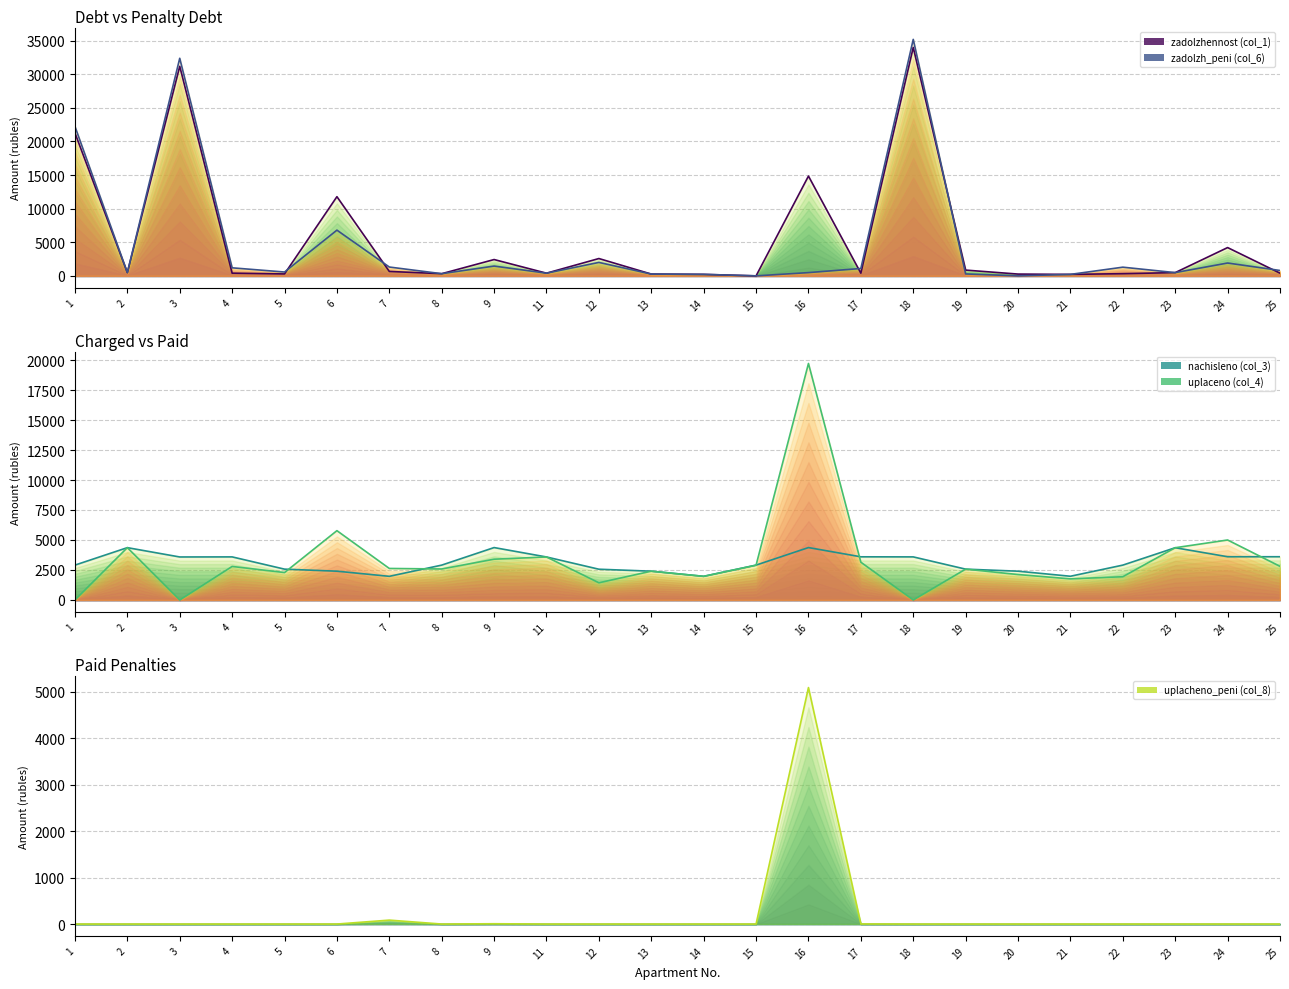

At which category does the chart reach its minimum across all series?

15